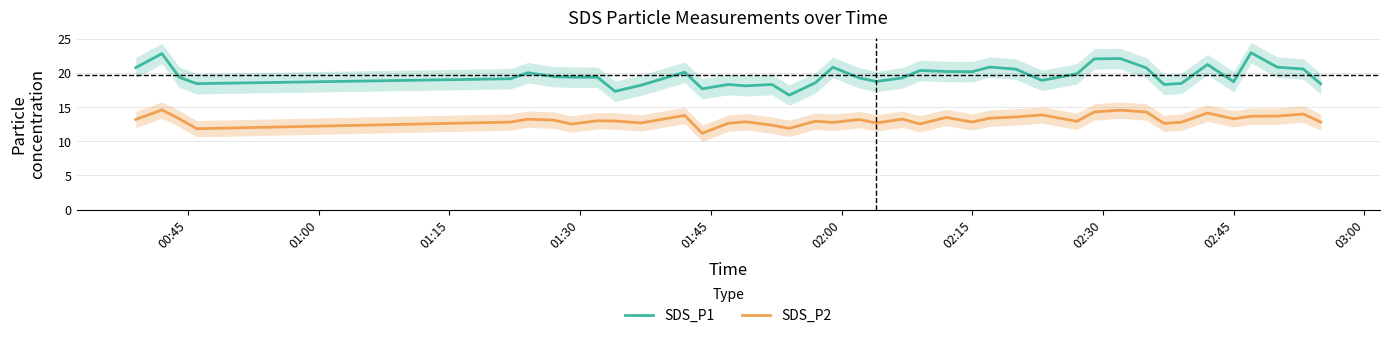

At how many categories does at least one series exceed 21?

5